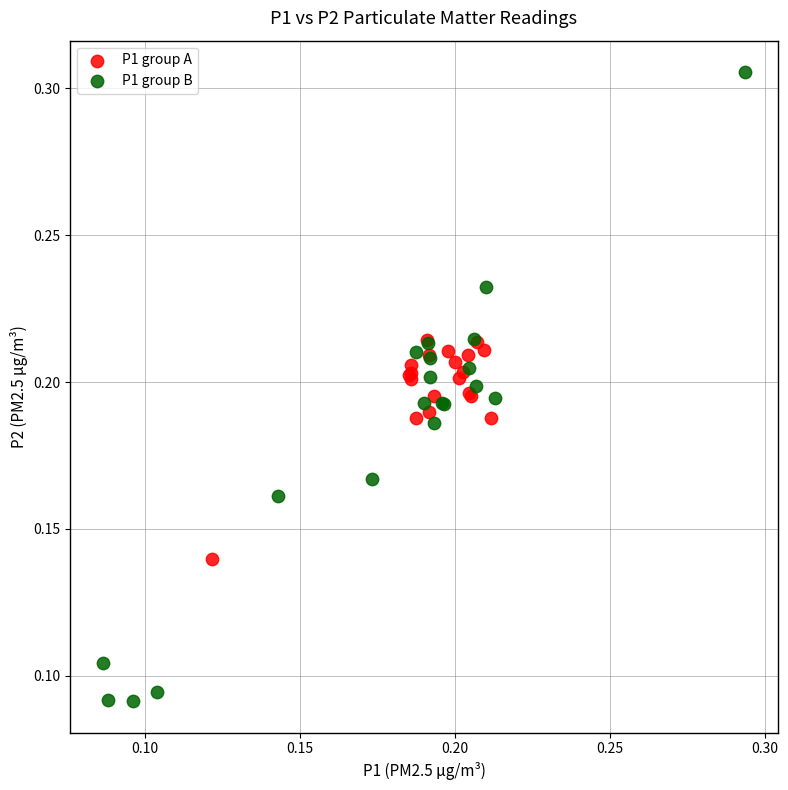

Which series reaches the minimum Y coordinate?

P1 group B